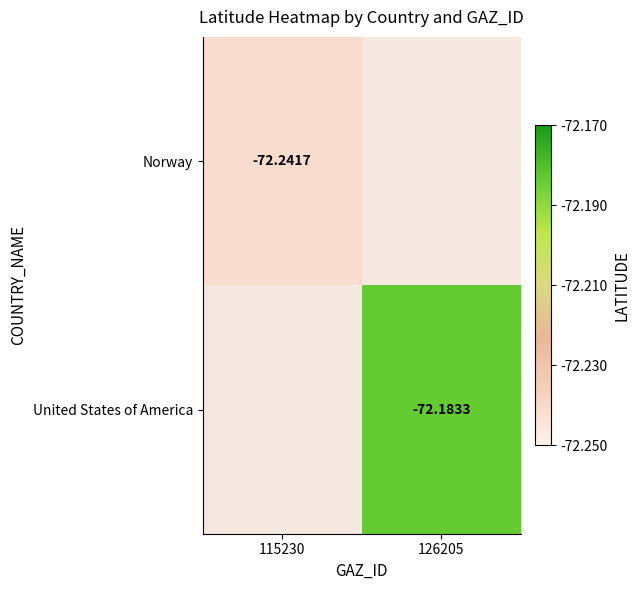

At which label does United States of America reach its minimum?

115230